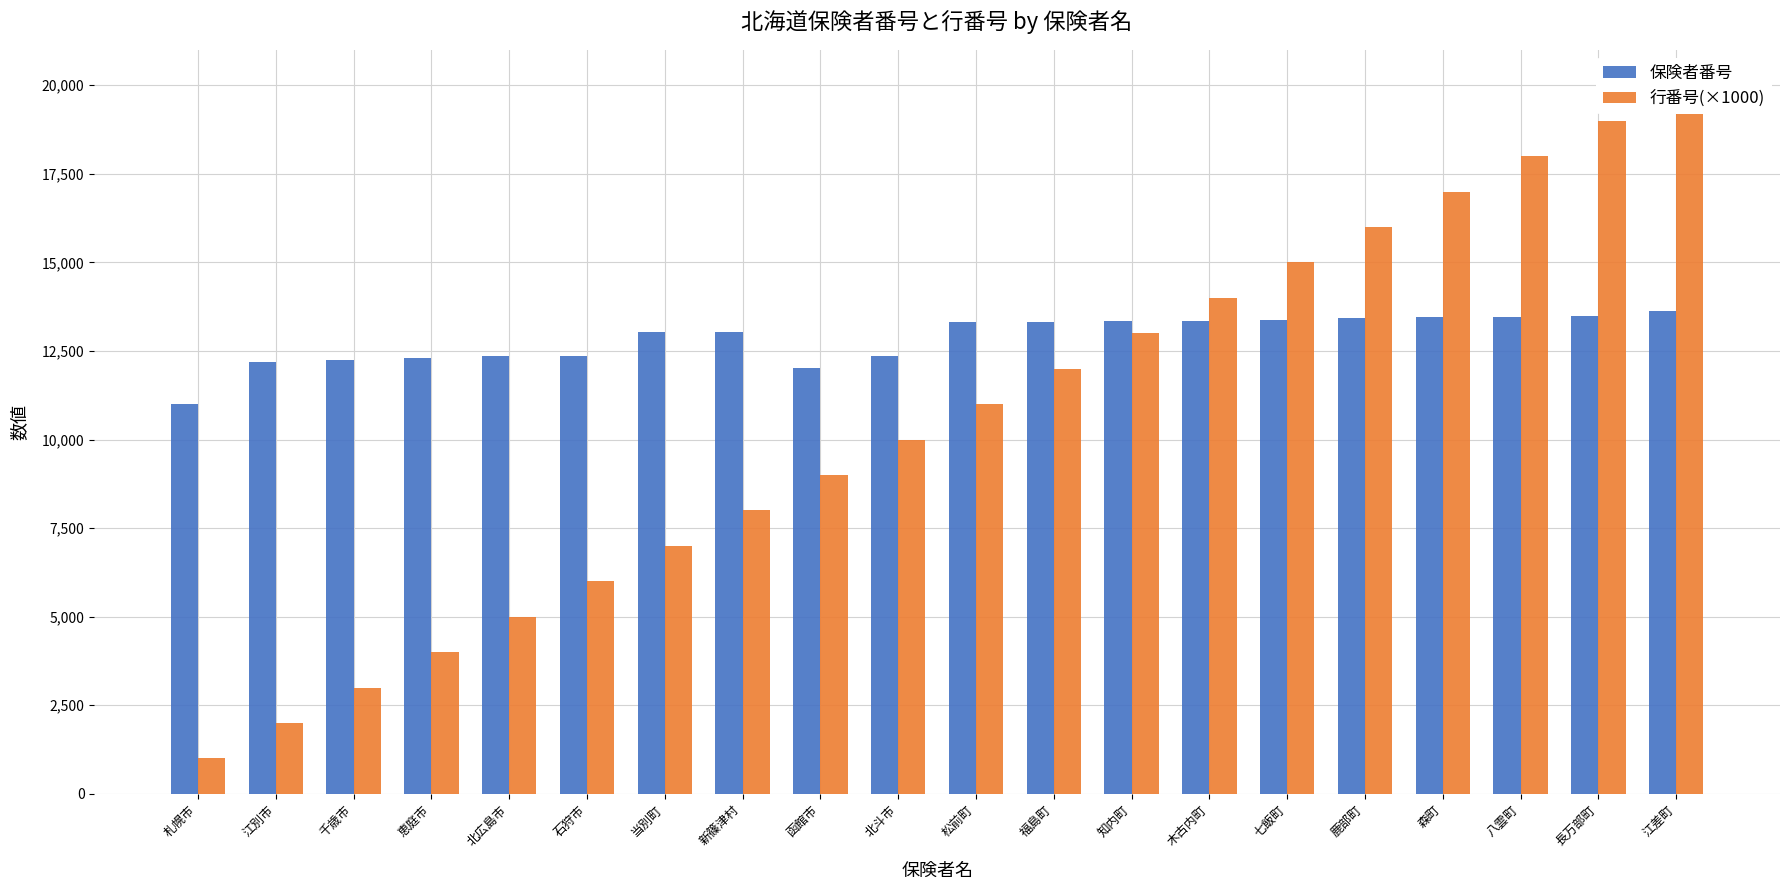

Rank the series at 福島町 from highest to lowest value.

保険者番号, 行番号(×1000)